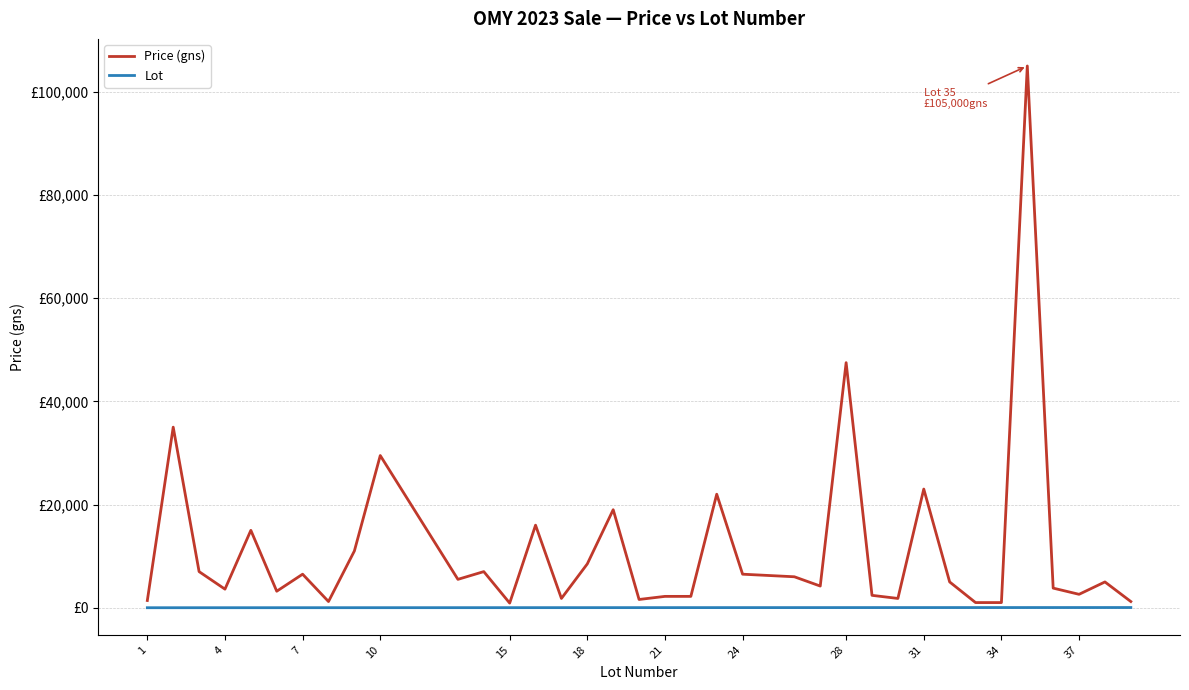

Does the chart have visible grid lines?

Yes